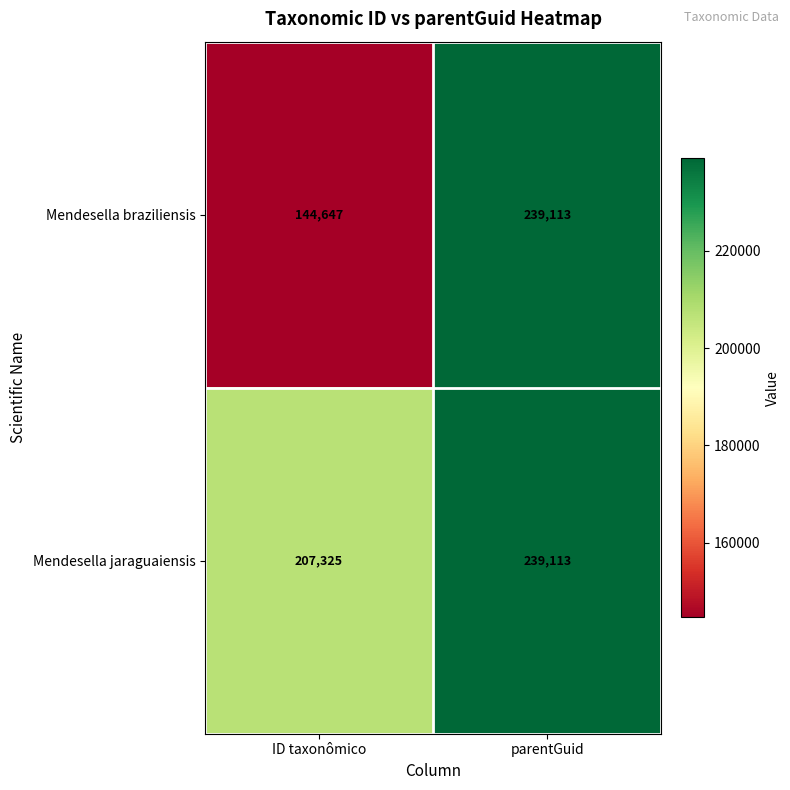

What is the greatest value displayed?

239113